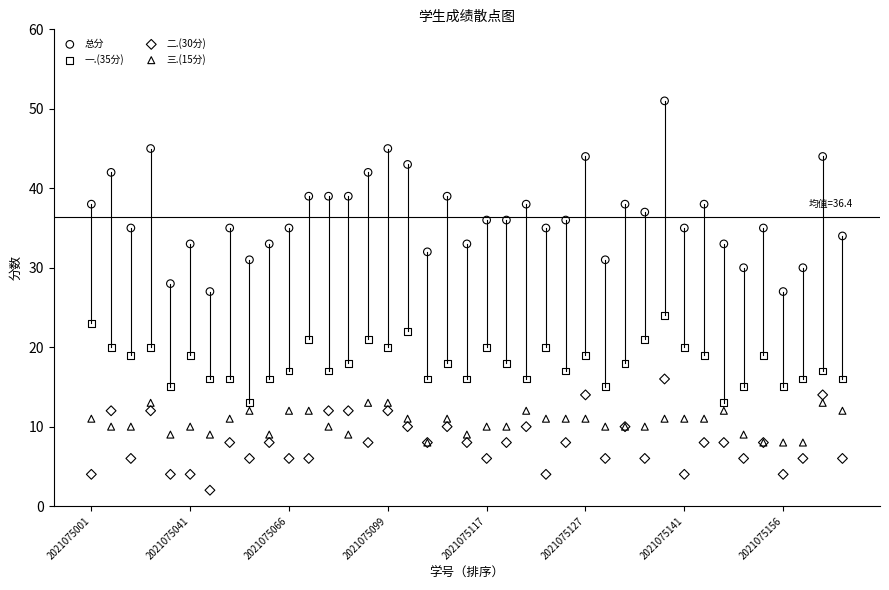

Which series reaches the minimum Y coordinate?

二.(30分)